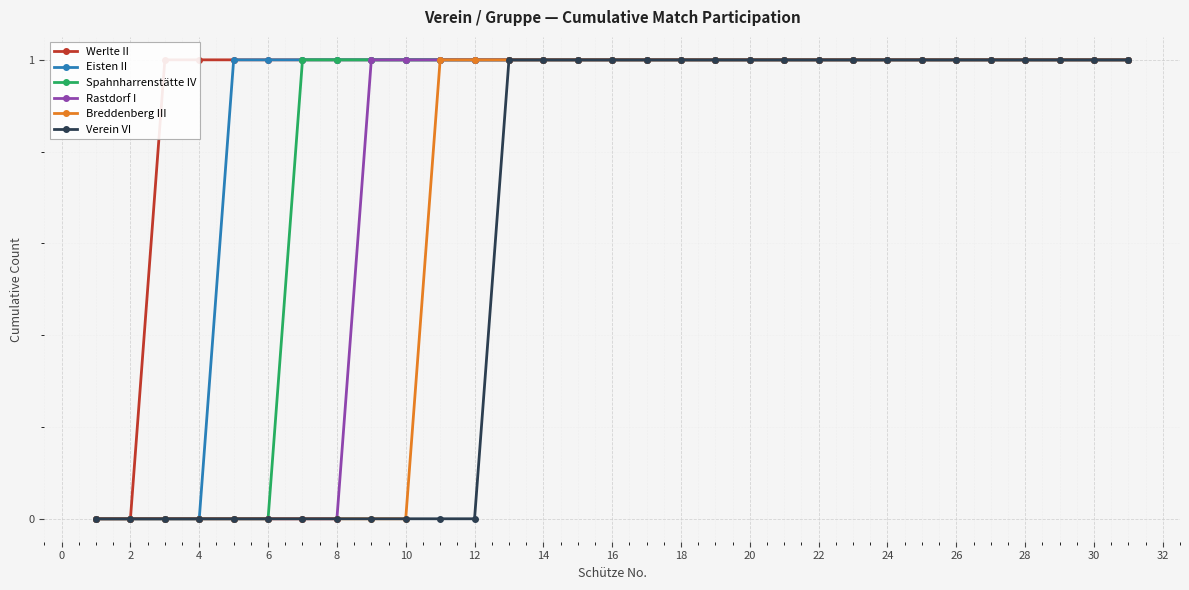

List the series in order of their overall mean, lowest first.

Verein VI, Breddenberg III, Rastdorf I, Spahnharrenstätte IV, Eisten II, Werlte II